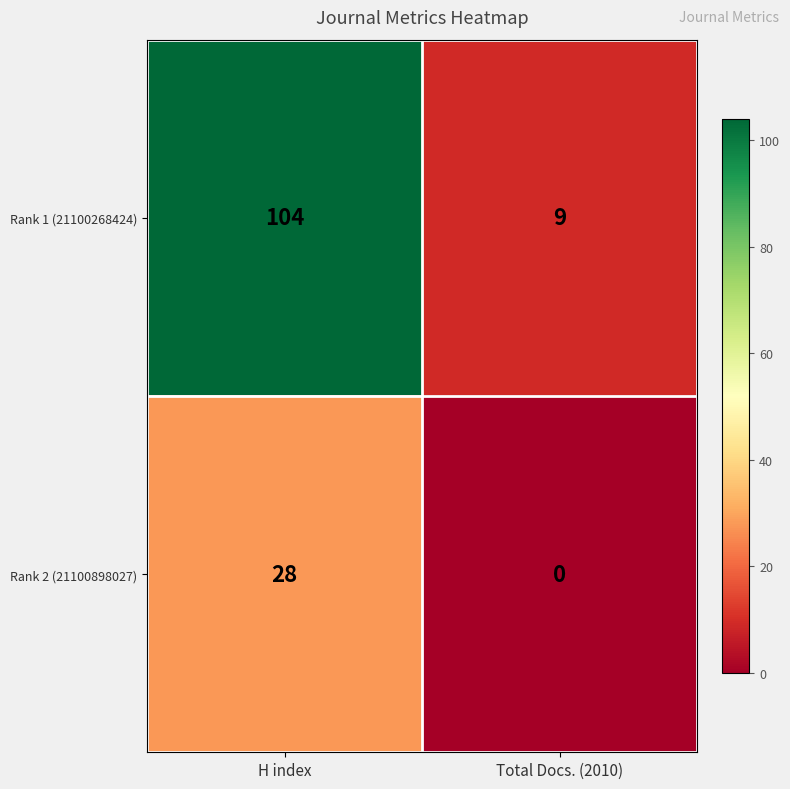

What is the difference between the Rank 2 (21100898027) values at Total Docs. (2010) and H index?

28